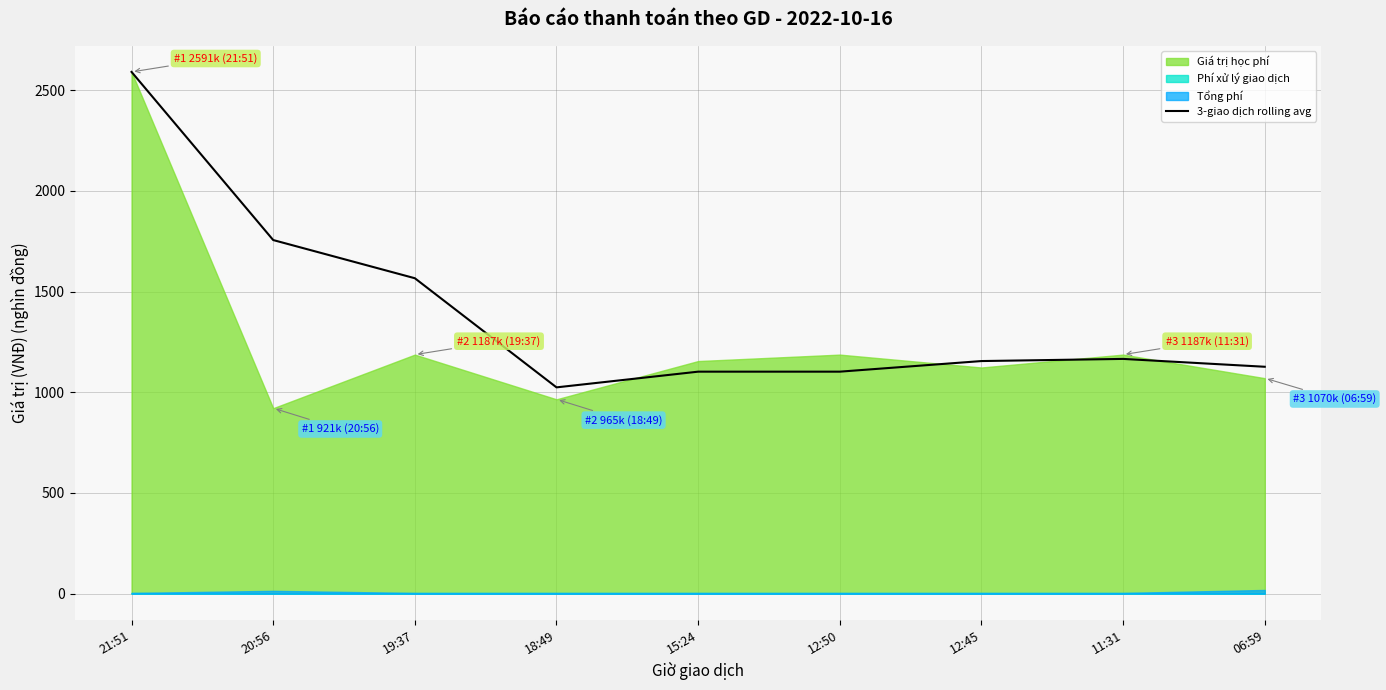

The value of 3-giao dịch rolling avg at 12:45 is 1603.6. True or false?

False